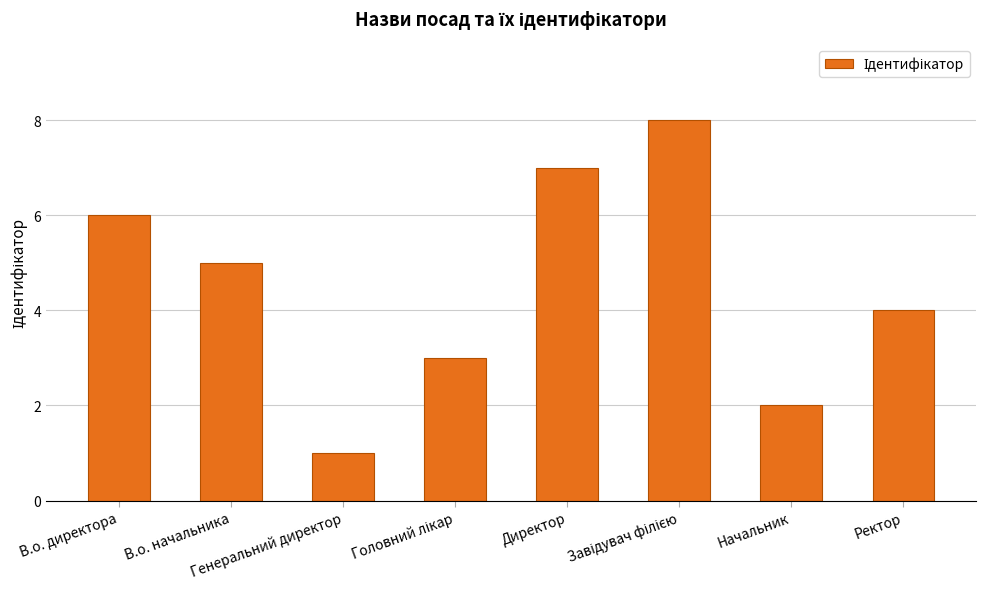

What is the difference between the maximum and minimum values?

7